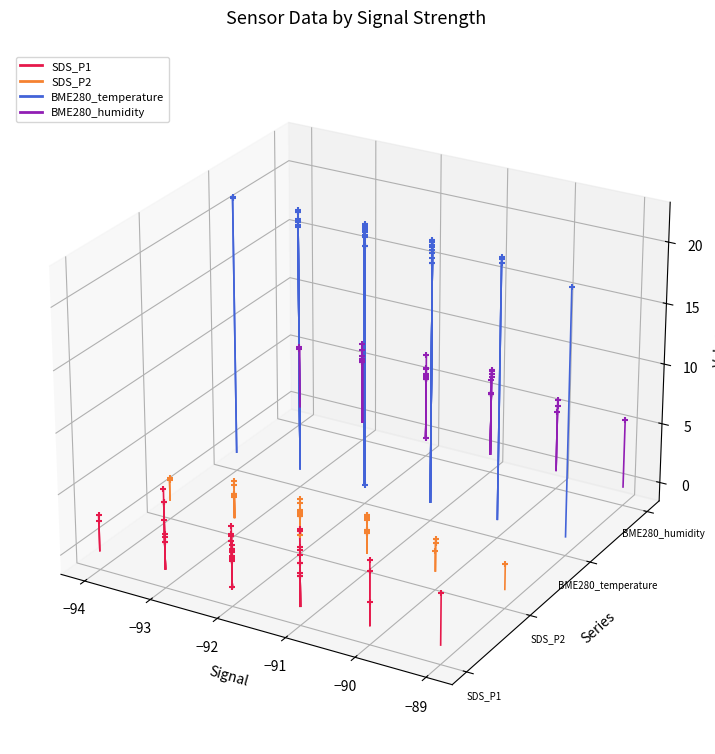

Which series has the widest spread of Y values?

BME280_temperature